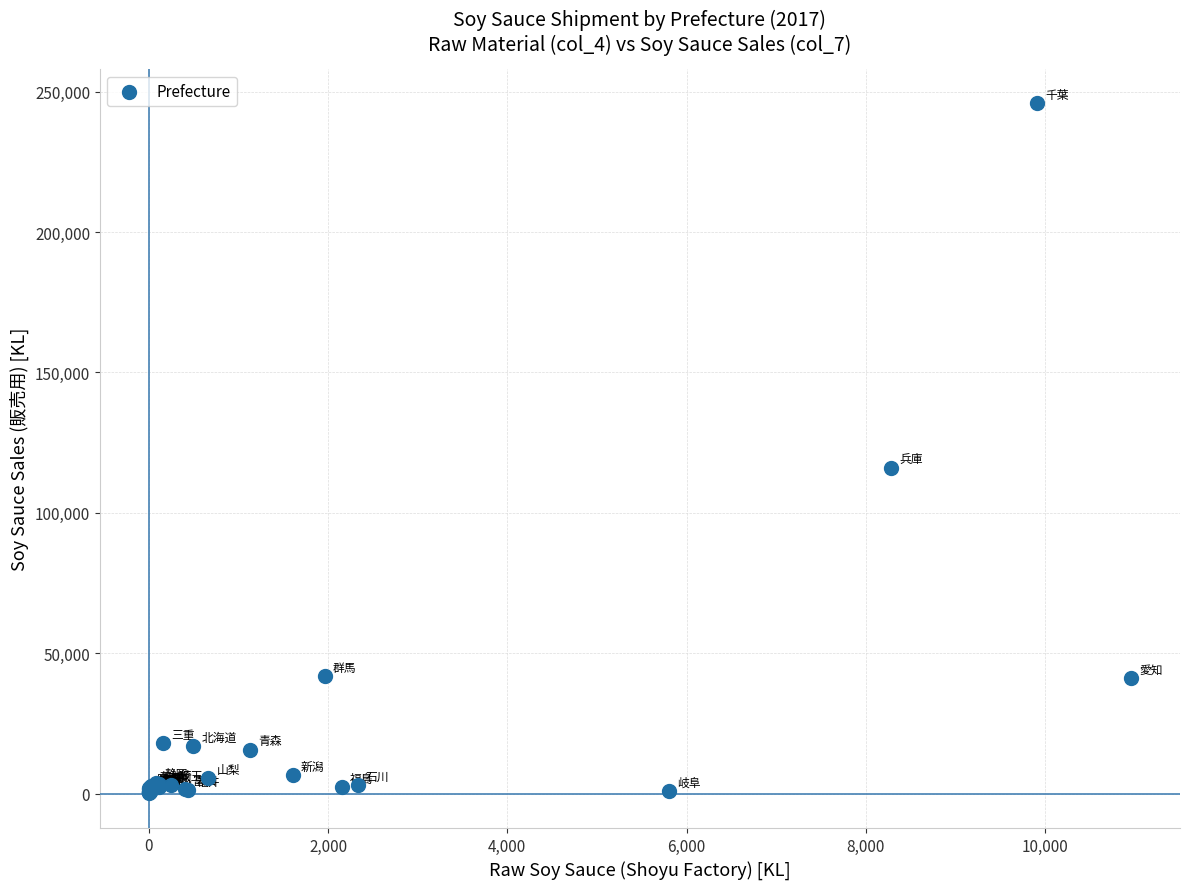

What Y value in the scatter plot is closest to 122969?

115987